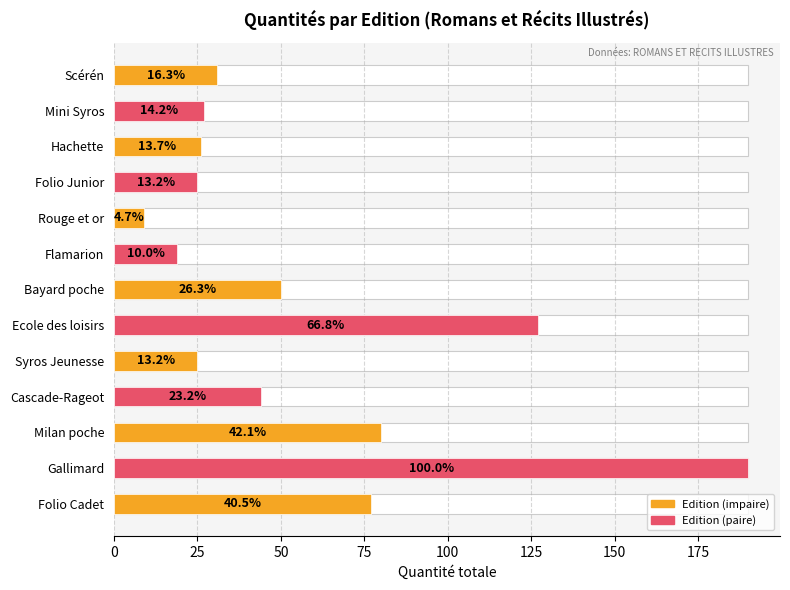

Count the number of categories in the chart.

13